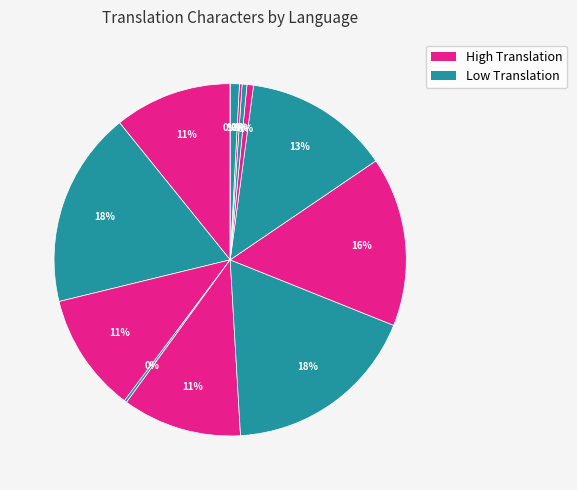

To the nearest percent, what is the difference between the largest and smallest slice percentages?

18%